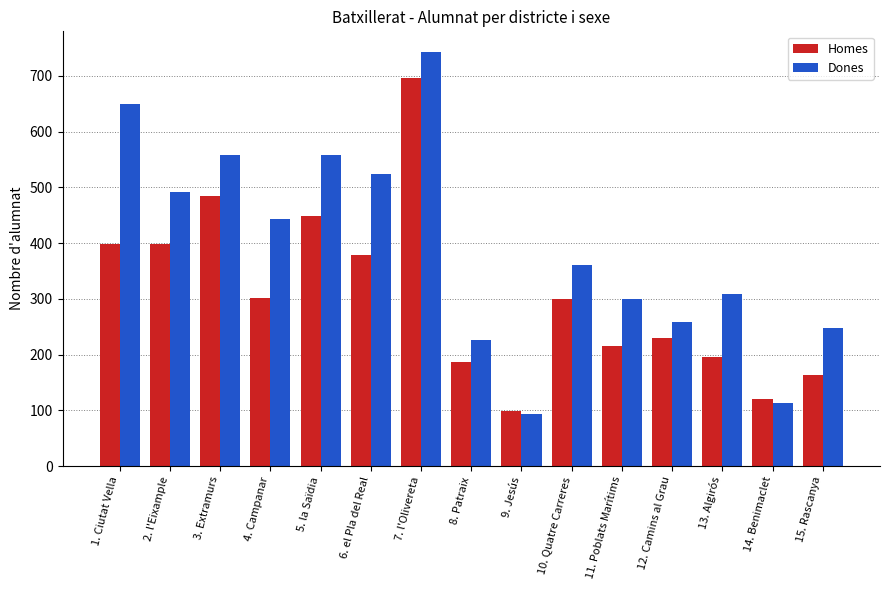

What is the average value of the Homes series?

307